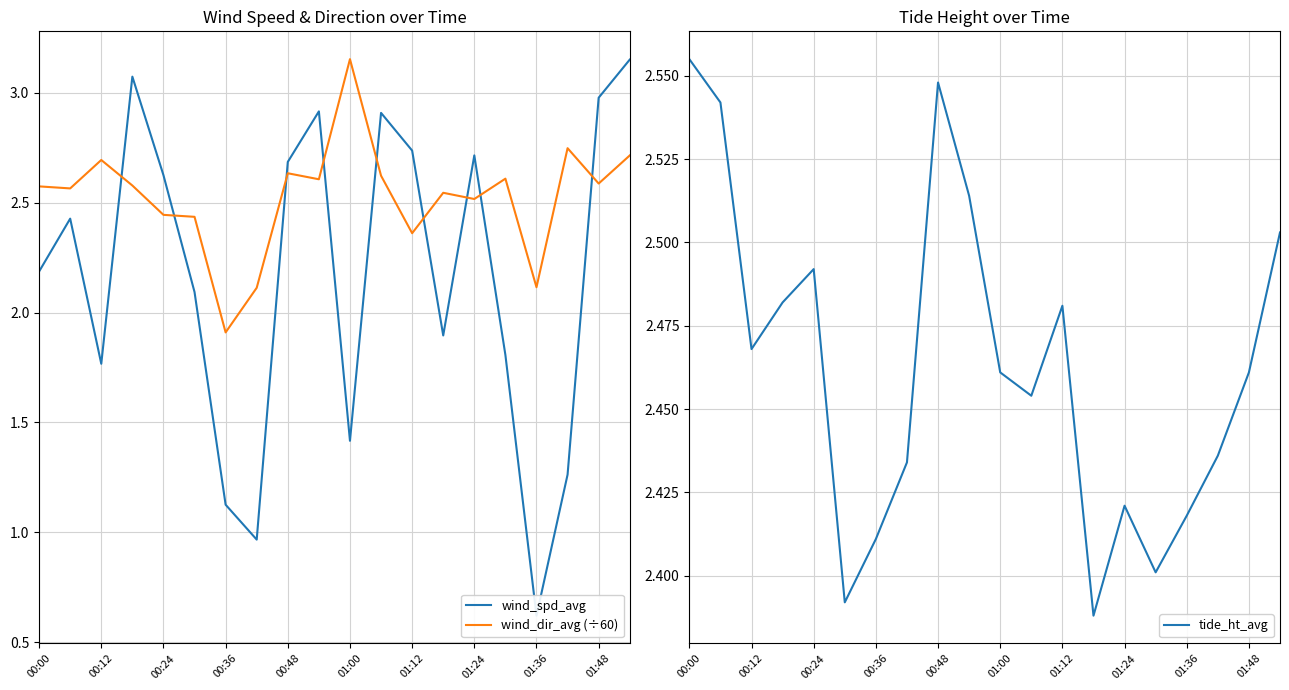

At how many categories does at least one series exceed 2?

20